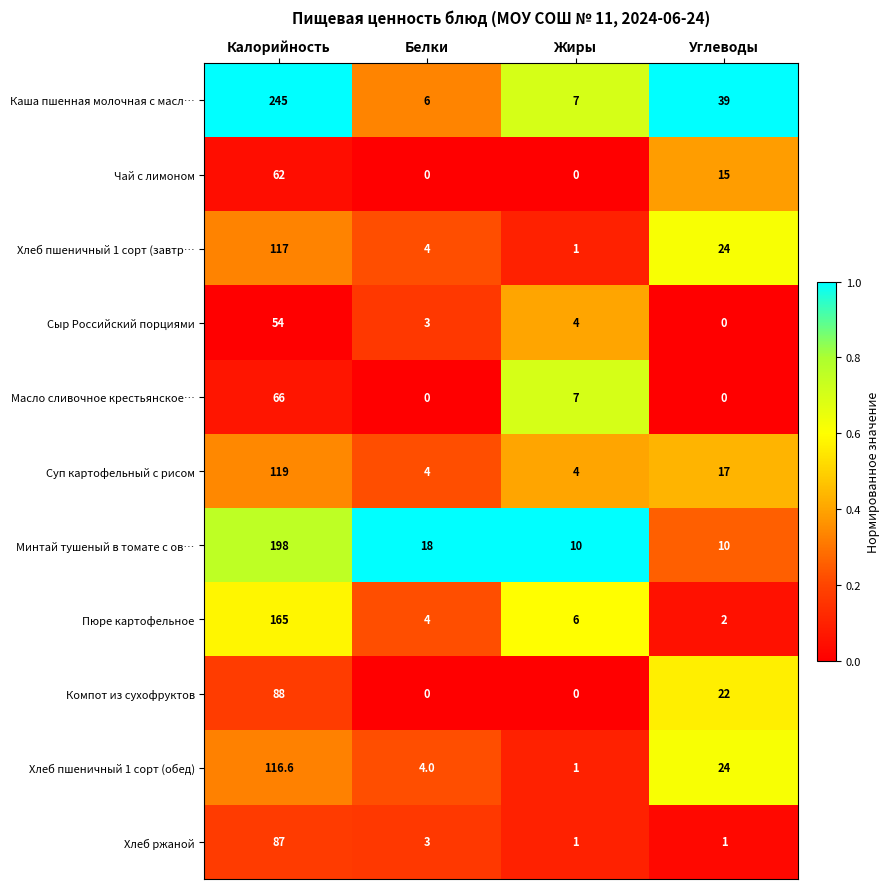

Read the Минтай тушеный в томате с ов… value at Калорийность.

198.0